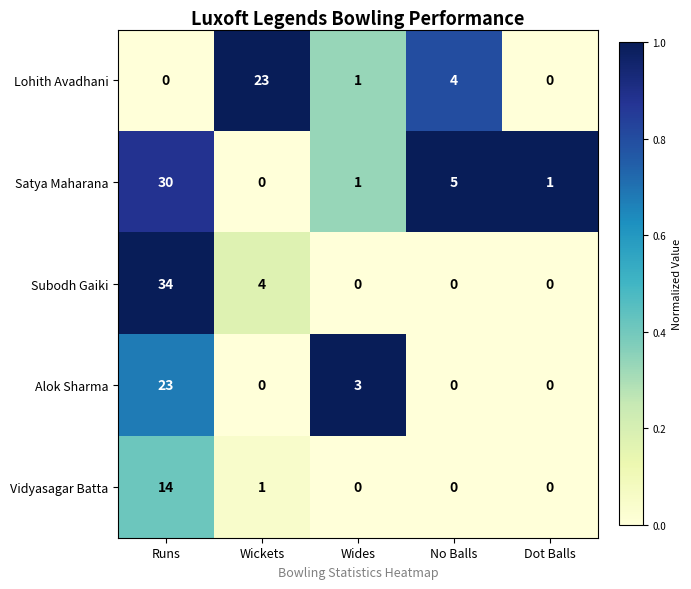

What is the difference between the maximum and minimum values in the Satya Maharana series?

30